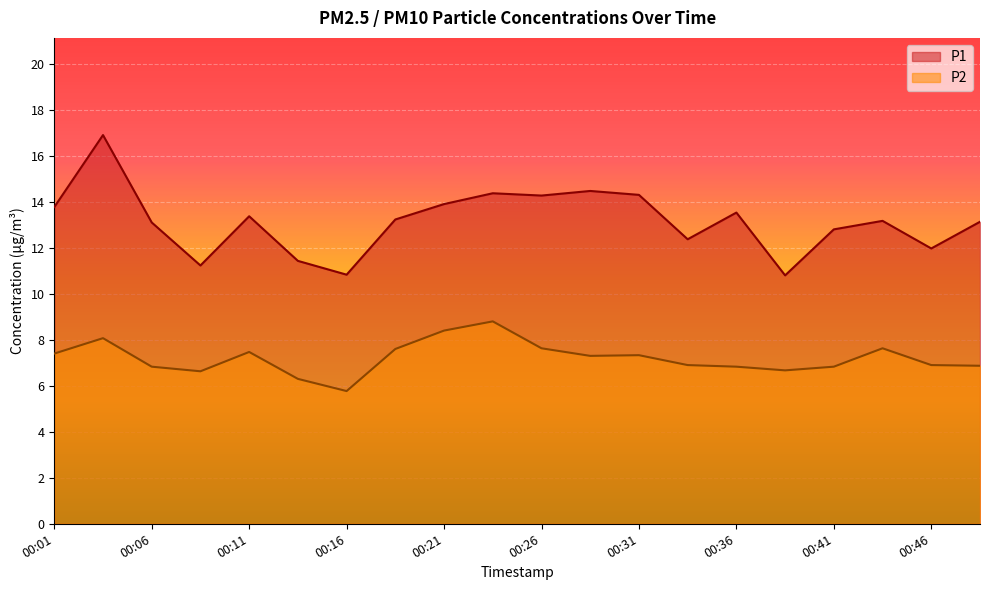

Which label corresponds to the smallest value in the chart?

00:16